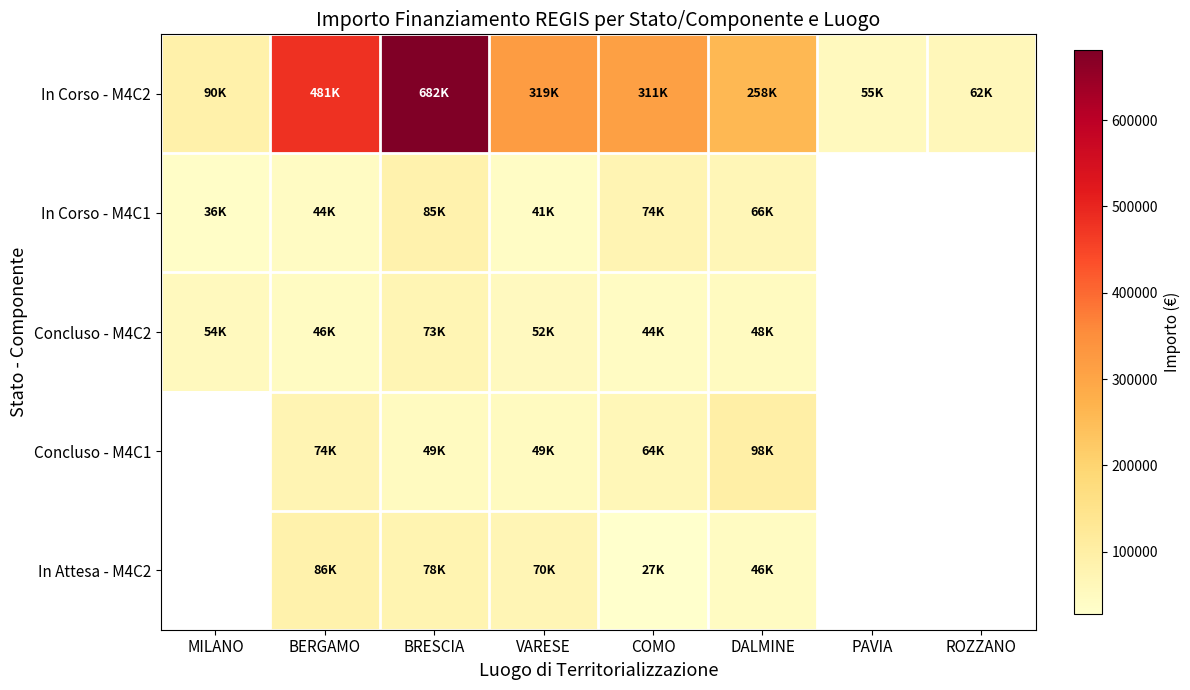

Which category has the highest value in the Concluso - M4C2 series?

BRESCIA